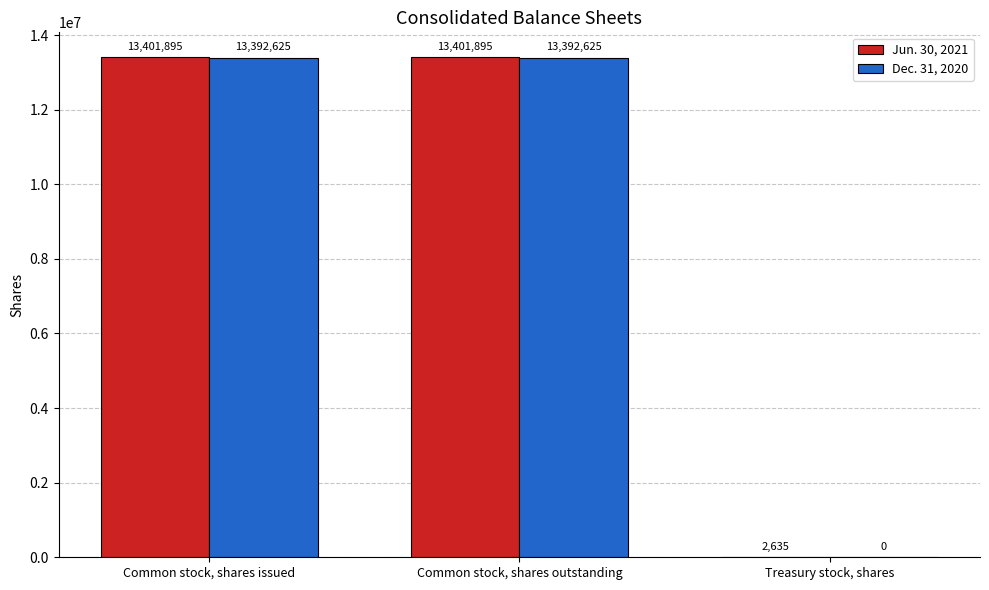

The Jun. 30, 2021 series shows 13401895 at Common stock, shares outstanding. True or false?

True